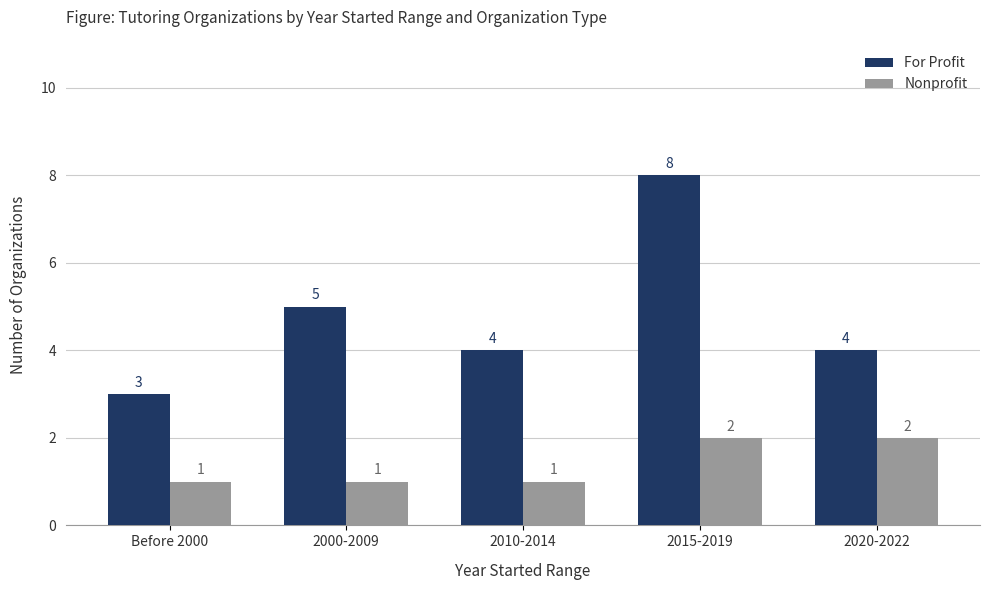

Which label corresponds to the largest value in the chart?

2015-2019